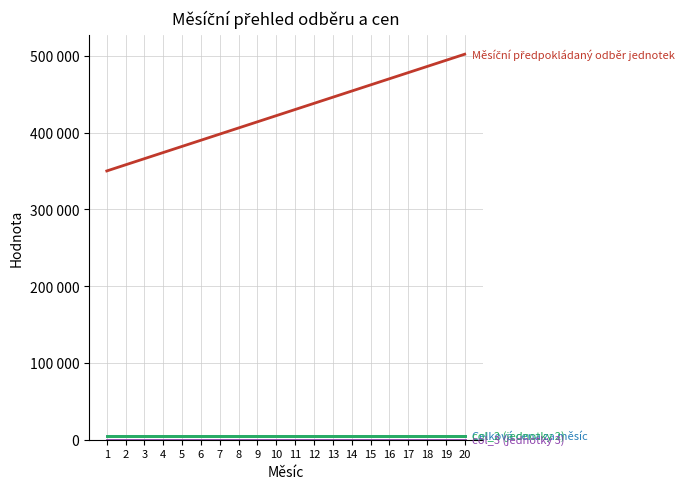

Does the chart have visible grid lines?

Yes